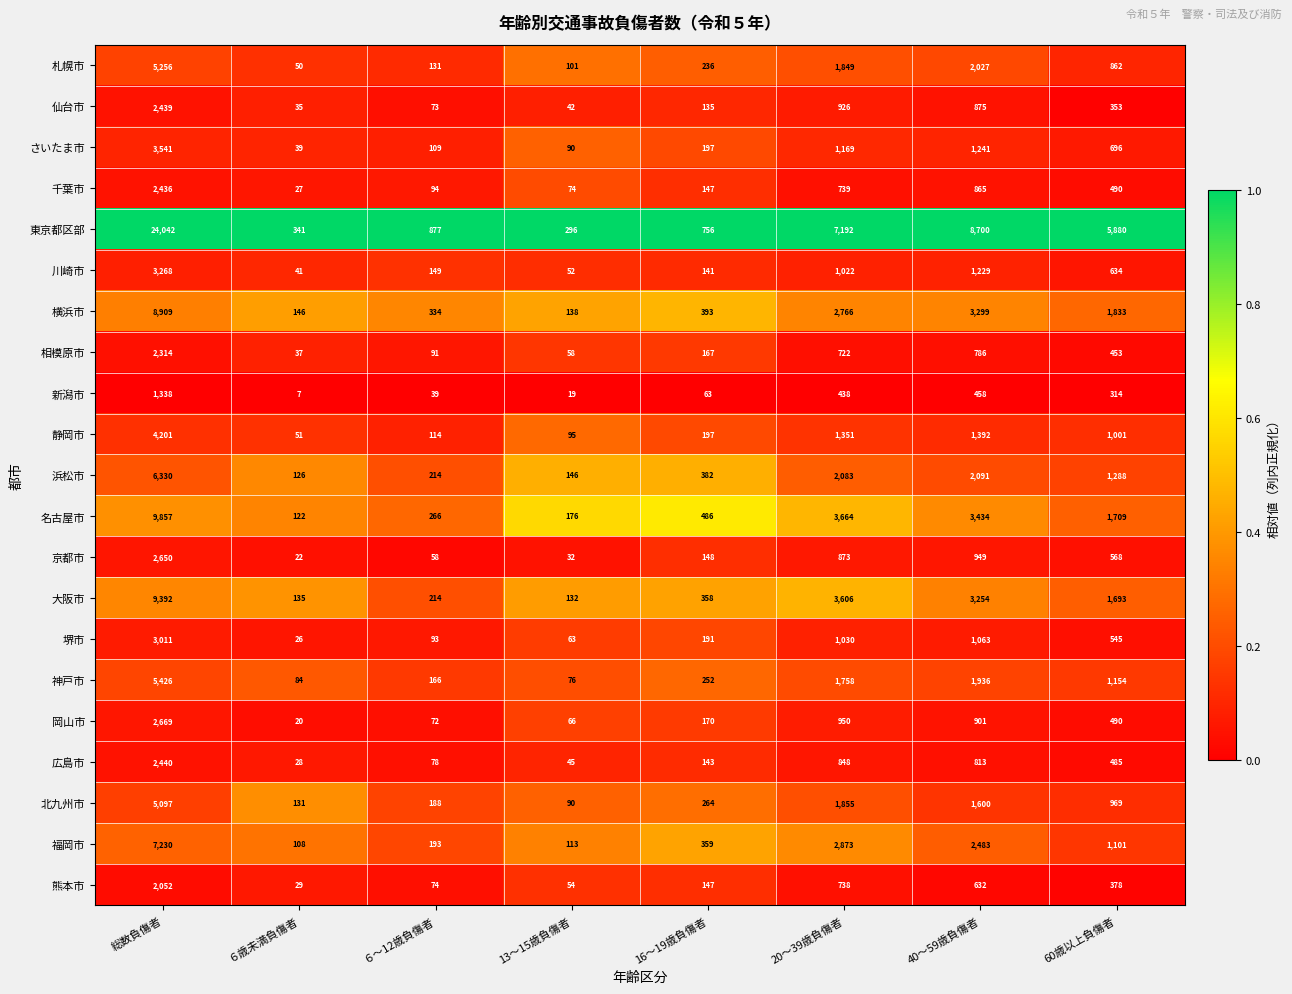

How many distinct data groups are displayed?

21